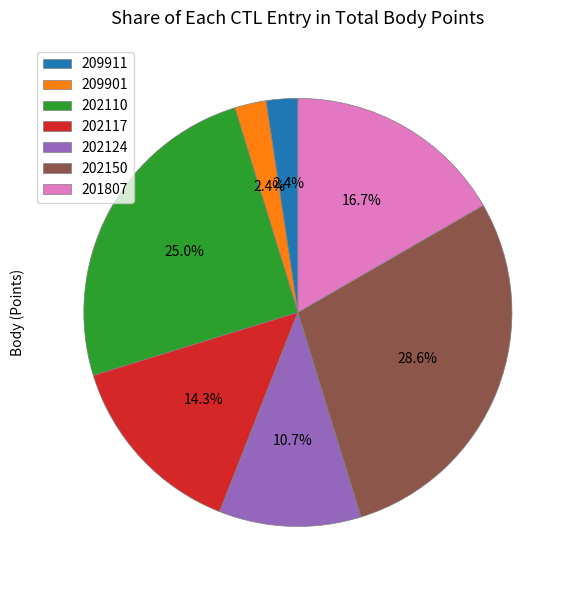

To the nearest percent, what portion does 202117 represent?

14%